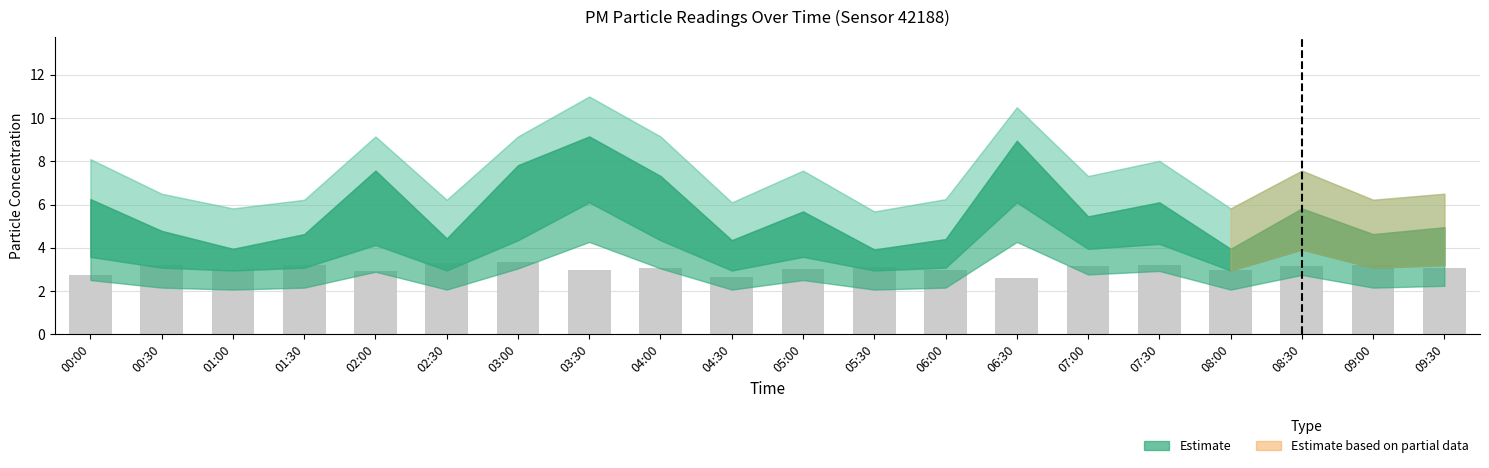

What is the ratio of the value at 06:00 to the value at 01:00?

1.0